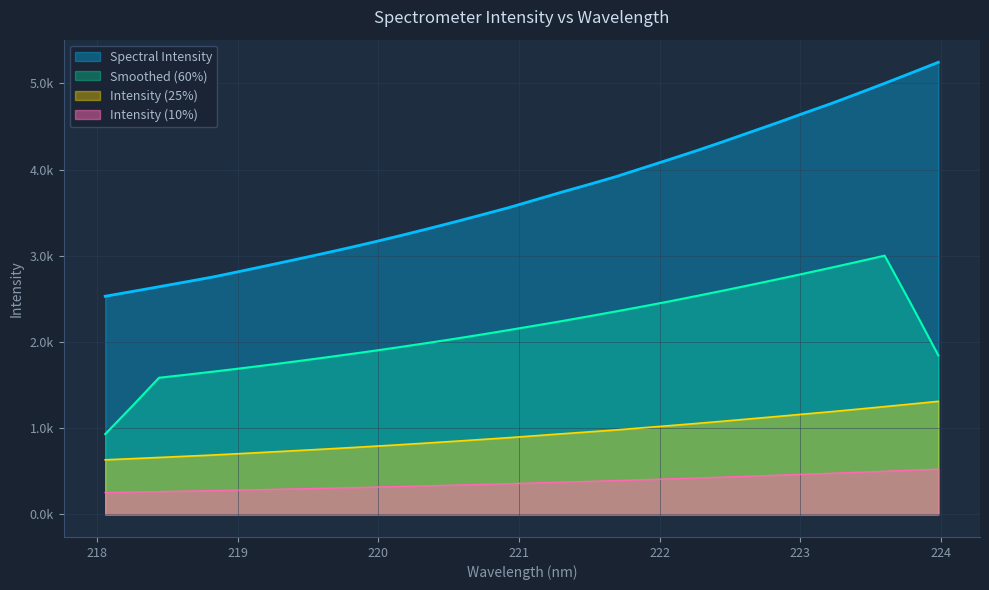

Reading left to right, extract all data points from this chart.

218.0596=2530.8	218.2508=2585.8	218.442=2641.1	218.6332=2697.4	218.8244=2754.3	219.0156=2818.8	219.2067=2885.1	219.3979=2951.4	219.589=3019.2	219.7801=3089.0	219.9712=3161.1	220.1623=3236.1	220.3533=3313.9	220.5444=3393.5	220.7354=3475.5	220.9264=3558.8	221.1174=3649.9	221.3083=3741.2	221.4993=3828.8	221.6902=3919.1	221.8812=4019.1	222.0721=4118.9	222.263=4220.4	222.4538=4326.0	222.6447=4435.2	222.8355=4543.6	223.0264=4655.9	223.2172=4765.6	223.408=4882.7	223.5987=5001.4	223.7895=5123.0	223.9802=5245.6